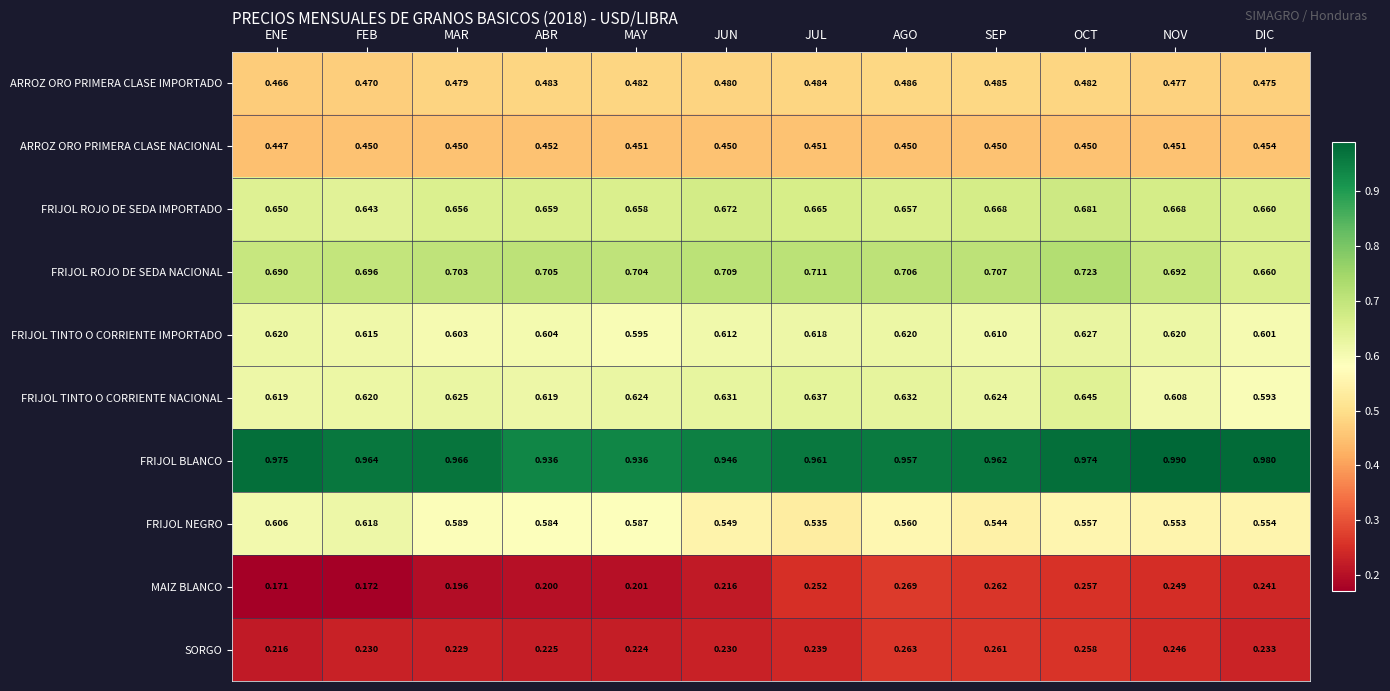

At ABR, list the series in order from largest to smallest.

FRIJOL BLANCO, FRIJOL ROJO DE SEDA NACIONAL, FRIJOL ROJO DE SEDA IMPORTADO, FRIJOL TINTO O CORRIENTE NACIONAL, FRIJOL TINTO O CORRIENTE IMPORTADO, FRIJOL NEGRO, ARROZ ORO PRIMERA CLASE IMPORTADO, ARROZ ORO PRIMERA CLASE NACIONAL, SORGO, MAIZ BLANCO